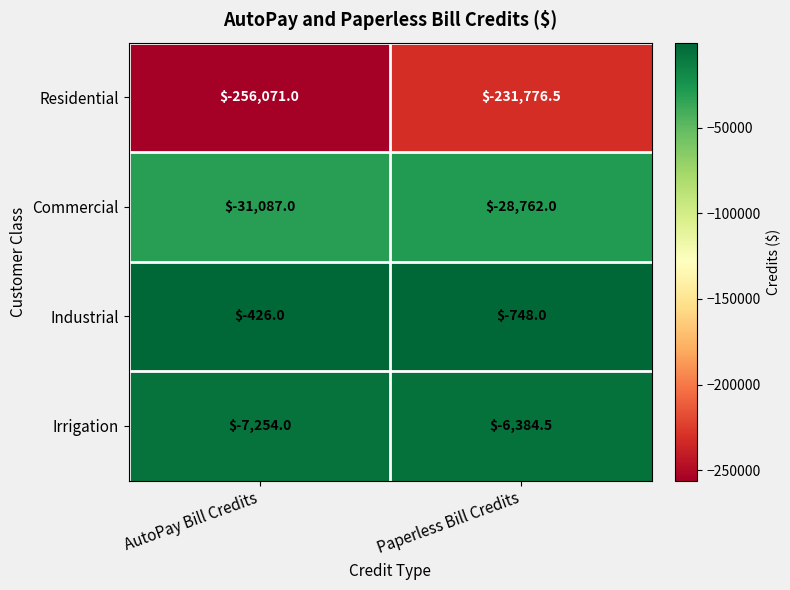

Rank the series at Paperless Bill Credits from lowest to highest value.

Residential, Commercial, Irrigation, Industrial